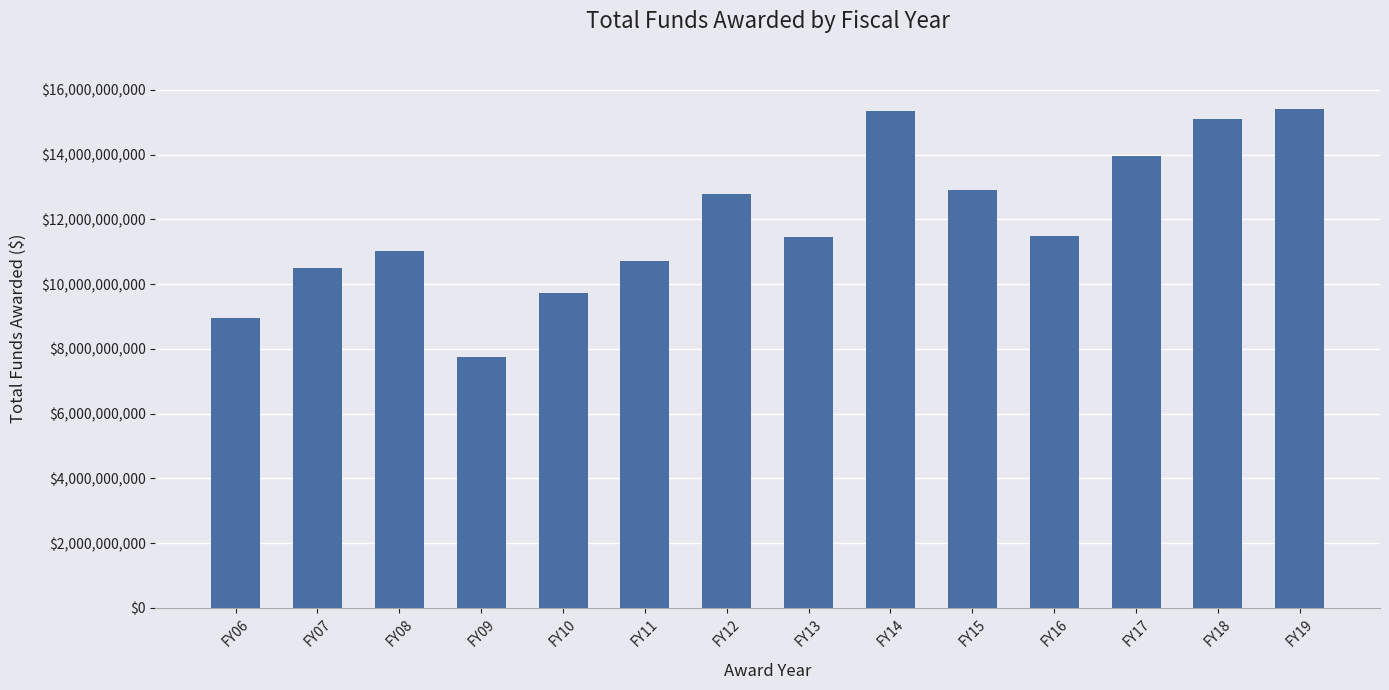

What is the sum of the values at FY12 and FY15?

25675663063